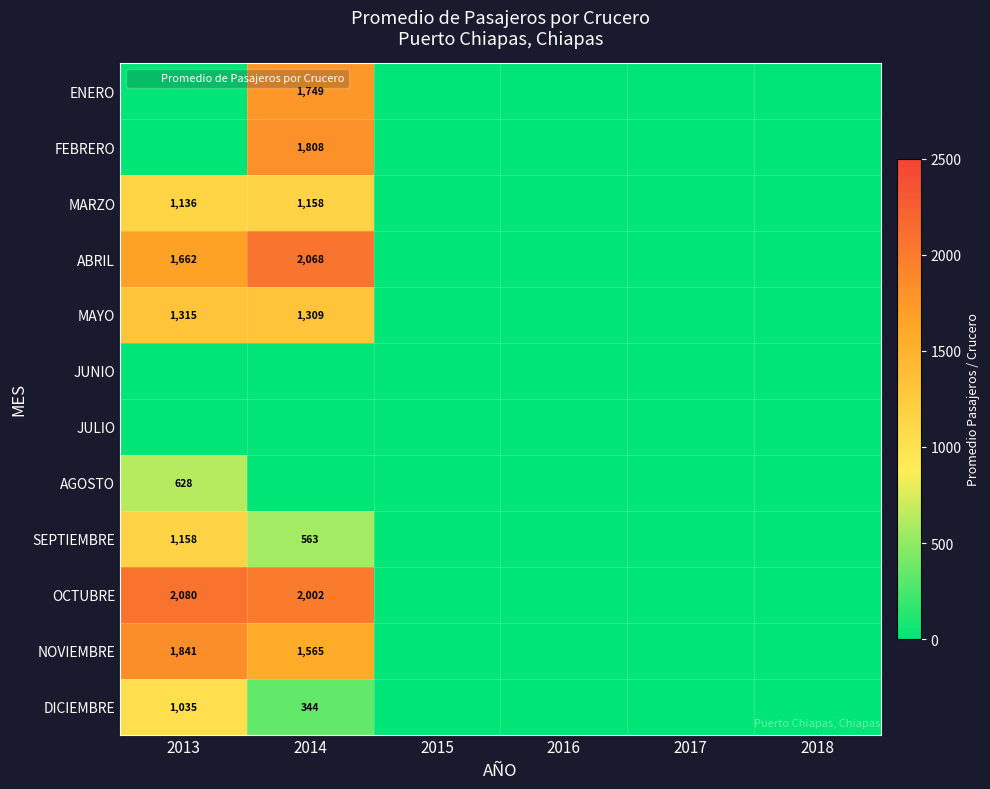

The value of SEPTIEMBRE at 2014 is 236. True or false?

False